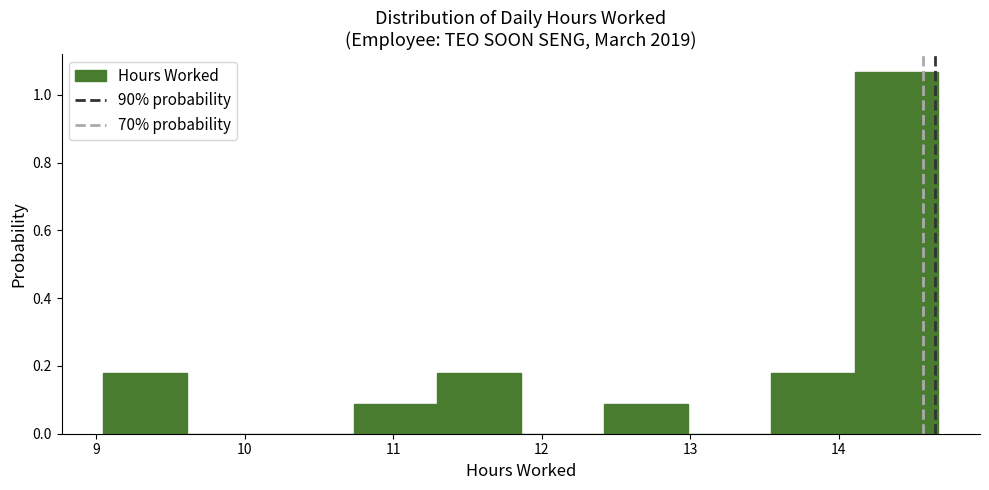

Which range on the x-axis has the tallest bar?

14.1 to 14.7